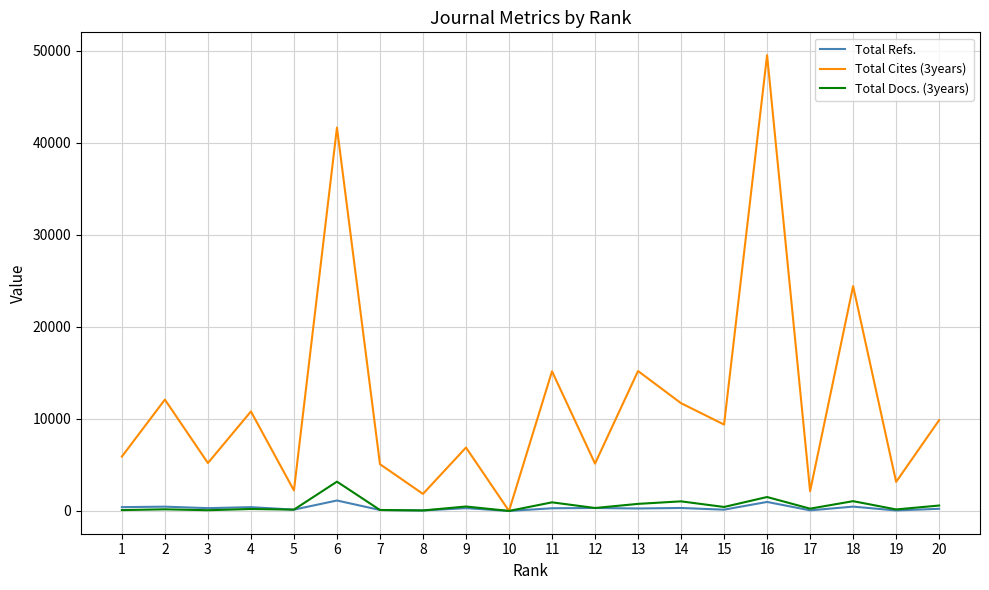

Which series has the largest total across all categories?

Total Cites (3years)